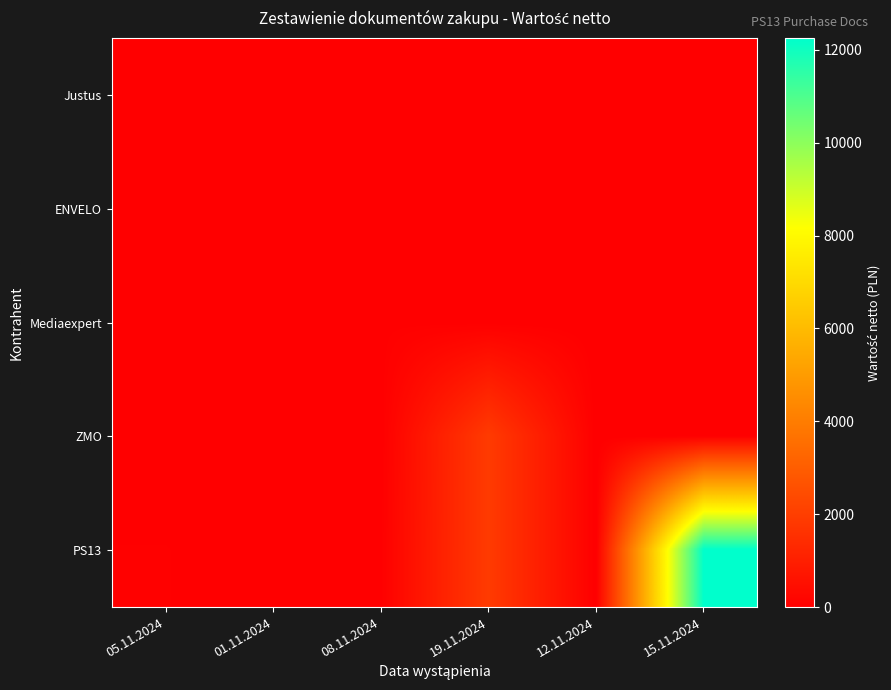

Rank the series at 05.11.2024 from highest to lowest value.

PS13, Justus, ENVELO, Mediaexpert, ZMO